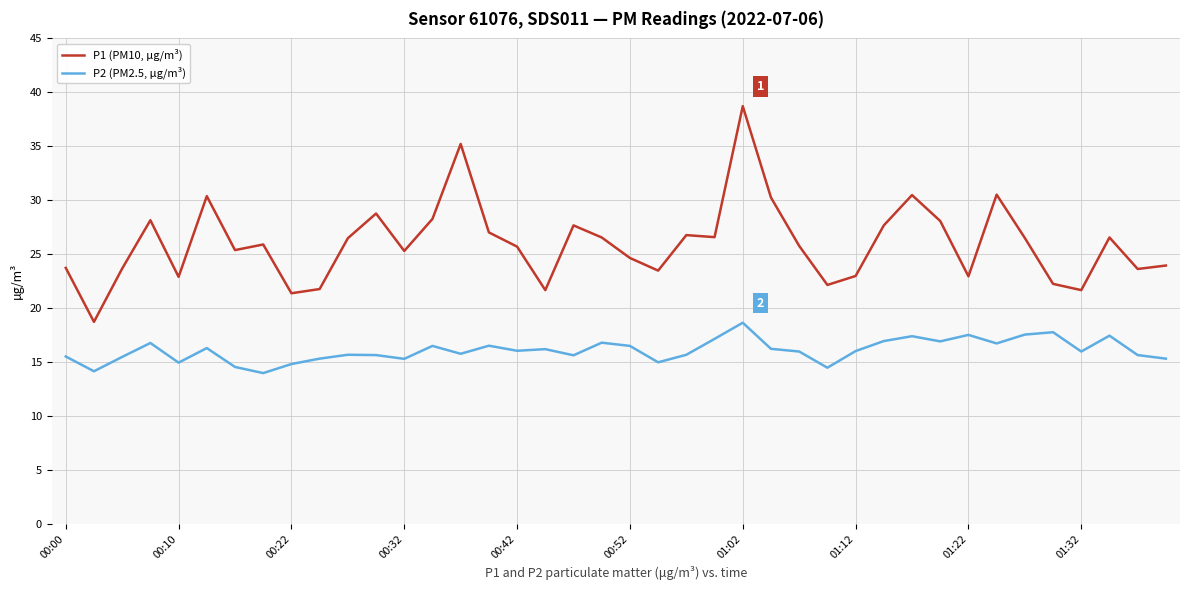

True or false: P1 (PM10, μg/m³) and P2 (PM2.5, μg/m³) cross at least once.

False